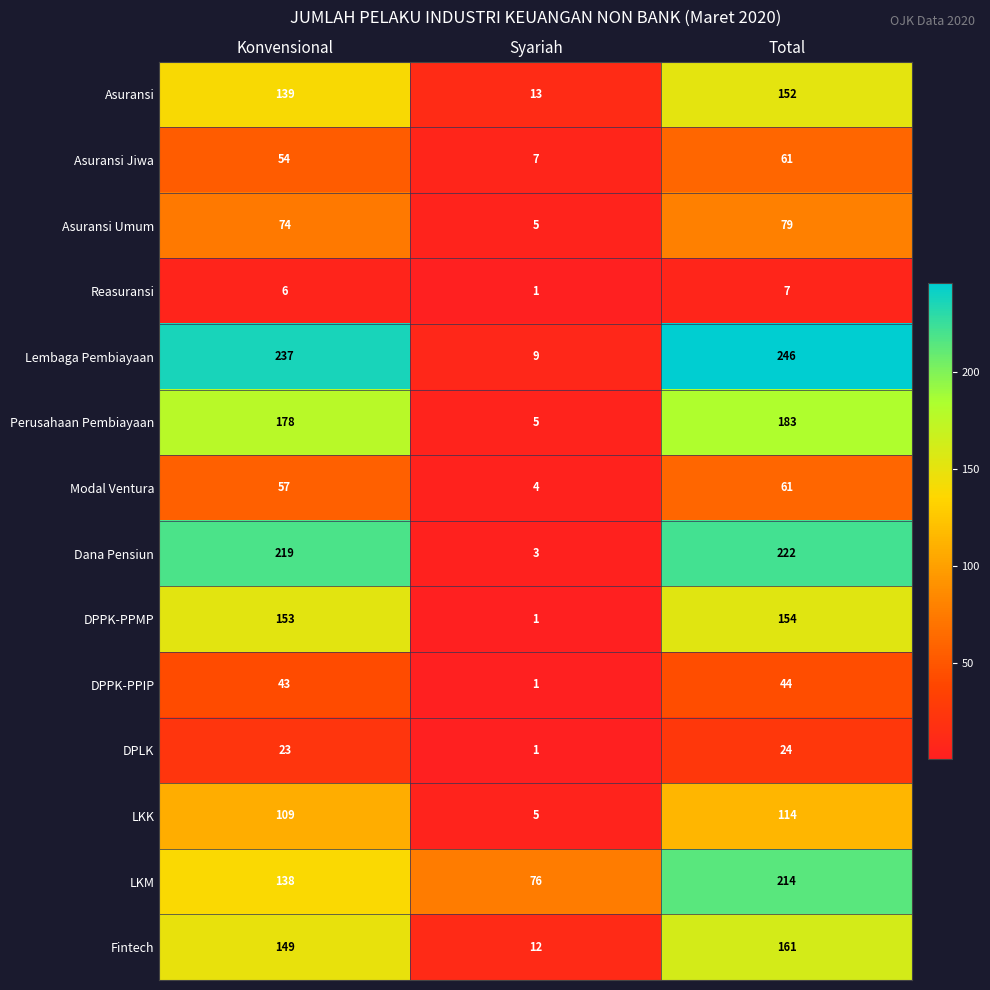

The Perusahaan Pembiayaan series shows 178 at Konvensional. True or false?

True